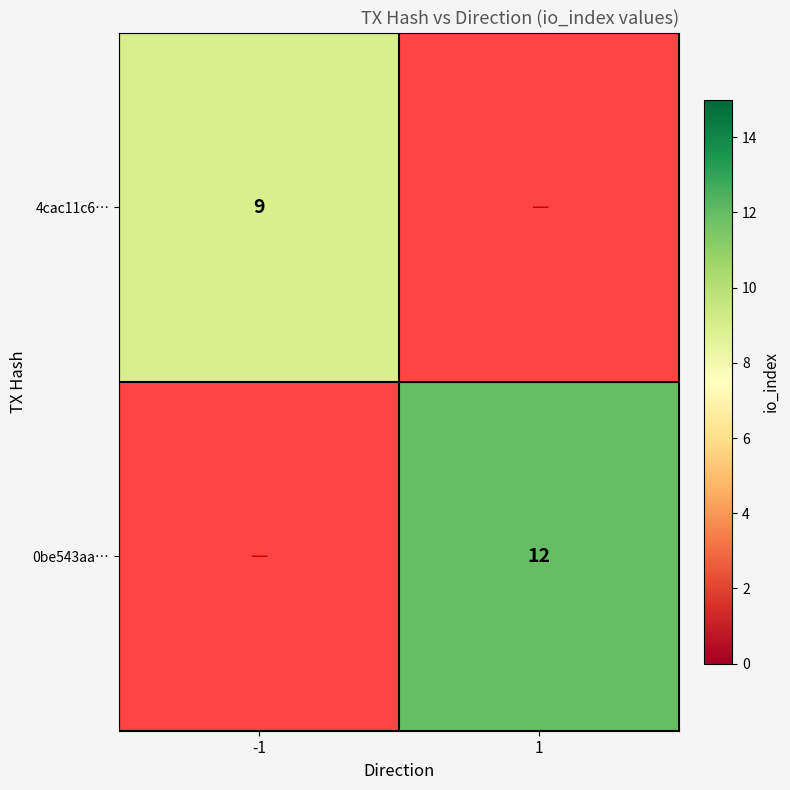

The 4cac11c6… series shows 9 at -1. True or false?

True